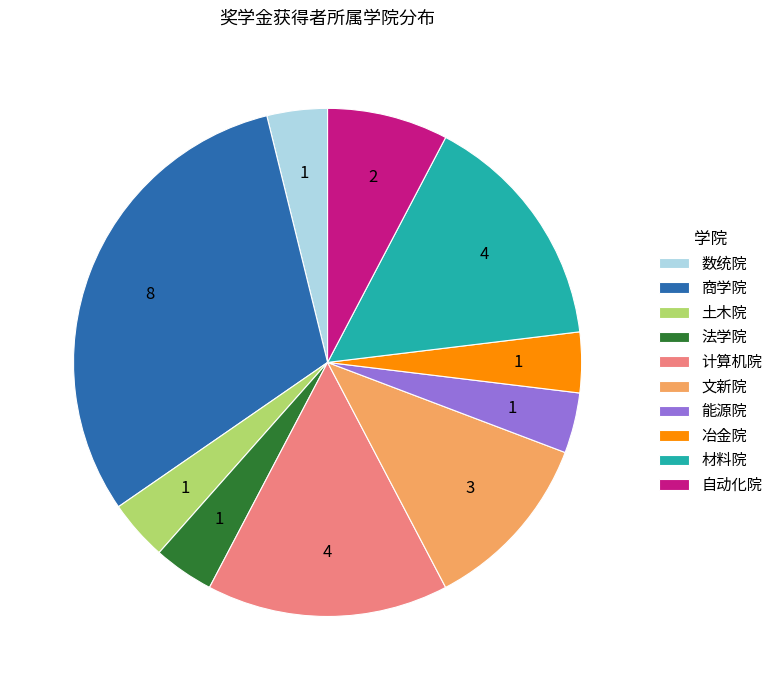

Combined, do 土木院 and 法学院 account for over 50%?

No